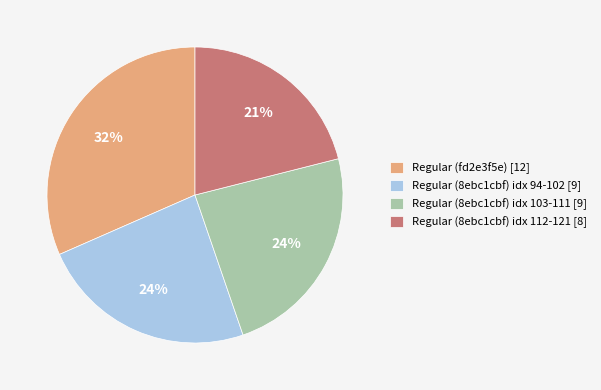

Which has a higher value, Regular (8ebc1cbf) idx 112-121 [8] or Regular (8ebc1cbf) idx 94-102 [9]?

Regular (8ebc1cbf) idx 94-102 [9]